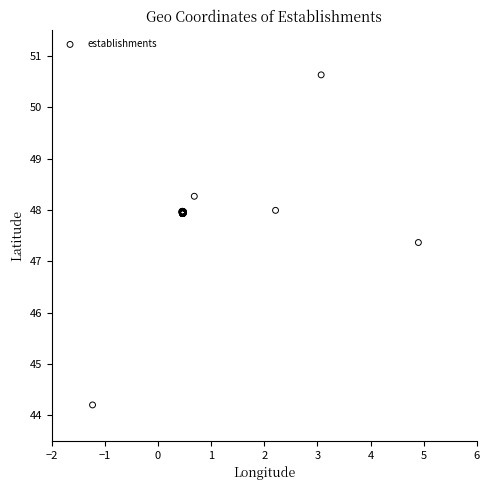

What Y value in the scatter plot is closest to 47?

47.4